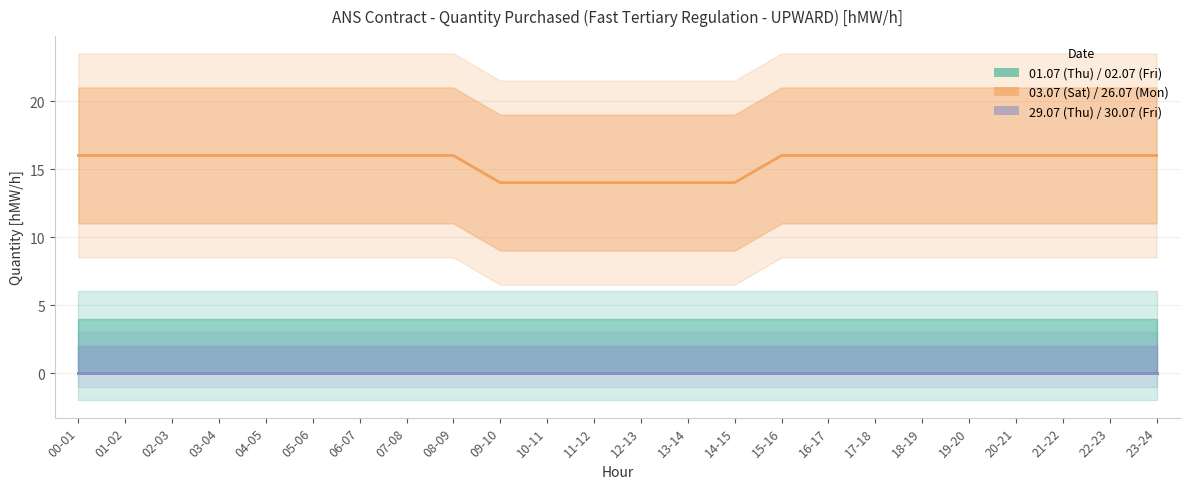

What is the total value across all series at 00-01?

16